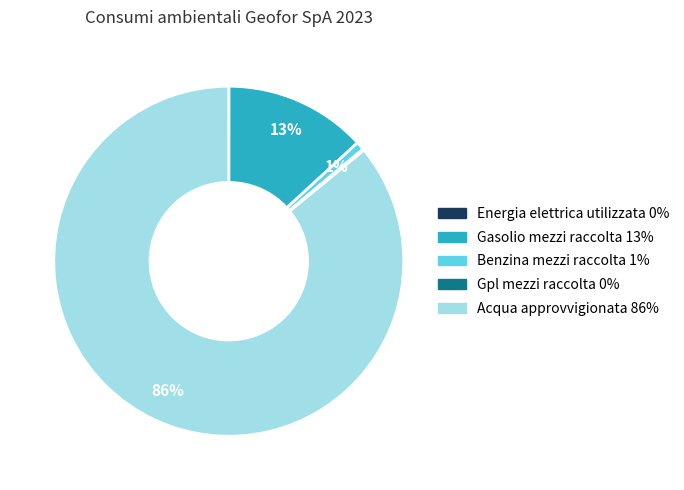

To the nearest percent, what is the average slice percentage?

20%